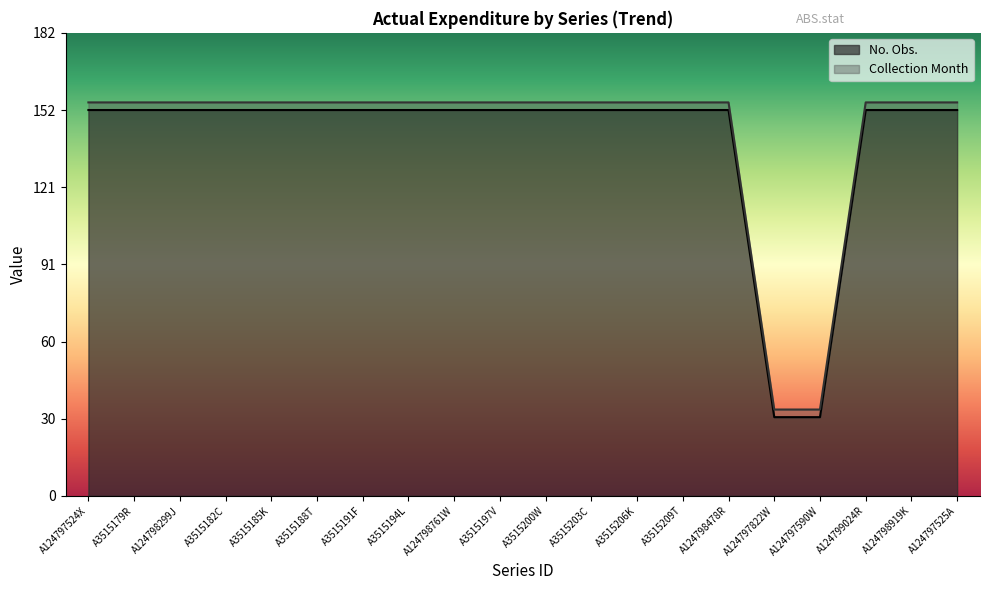

Reading right to left, what are all the values shown in this chart?

A124797525A=152	A124798919K=152	A124799024R=152	A124797590W=31	A124797822W=31	A124798478R=152	A3515209T=152	A3515206K=152	A3515203C=152	A3515200W=152	A3515197V=152	A124798761W=152	A3515194L=152	A3515191F=152	A3515188T=152	A3515185K=152	A3515182C=152	A124798299J=152	A3515179R=152	A124797524X=152